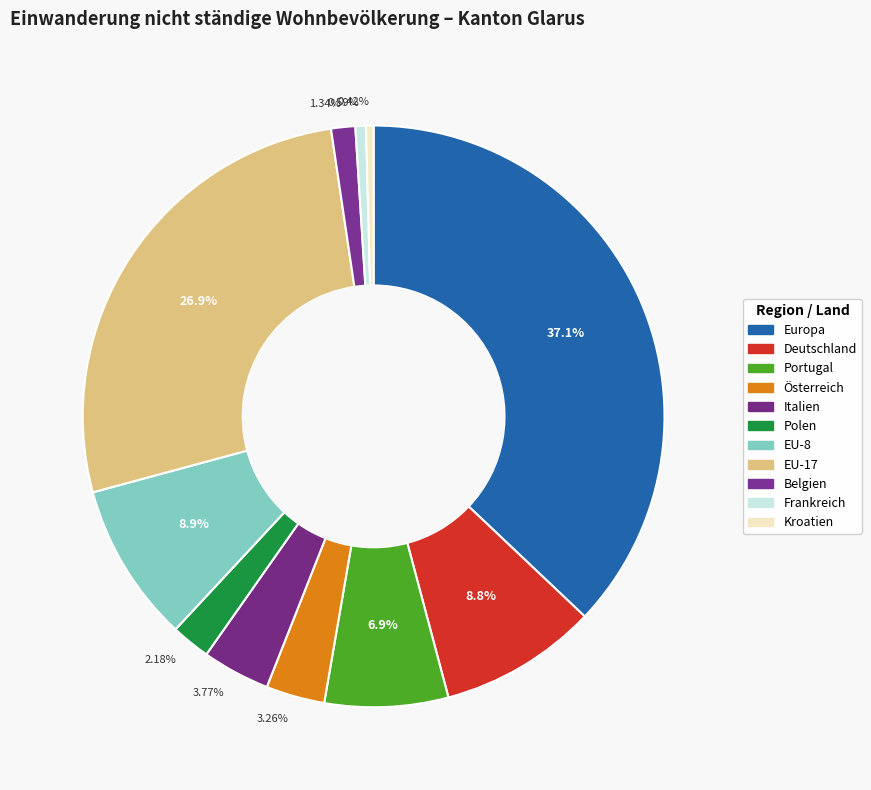

Which has a higher value, EU-8 or Europa?

Europa